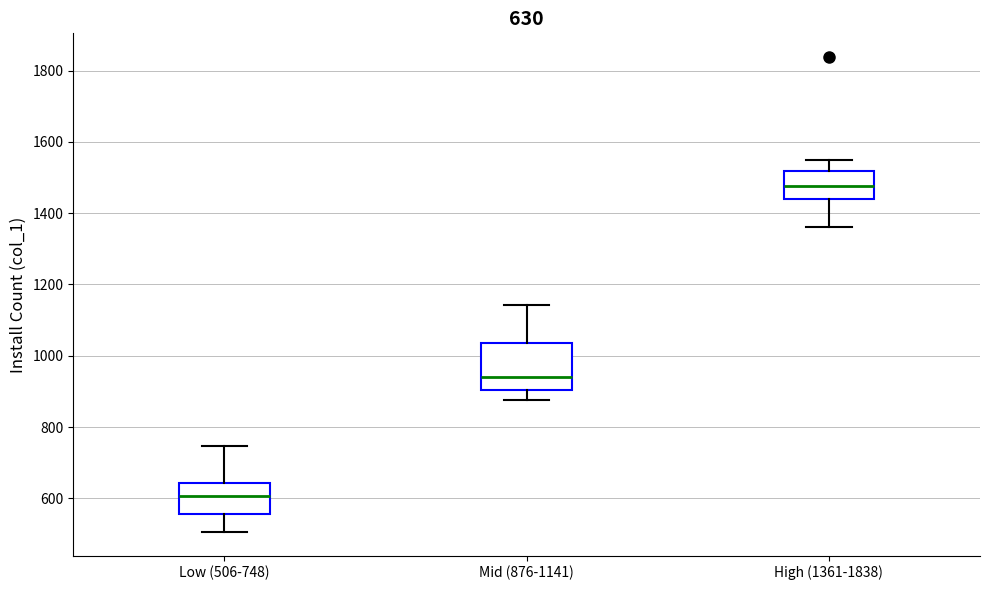

Comparing the boxes themselves (not the whiskers), which one is the tallest?

Mid (876-1141)